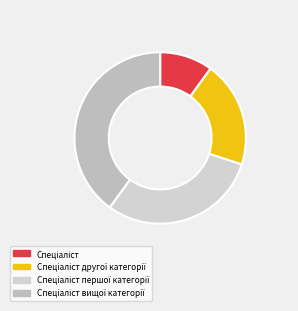

Count the number of slices in the pie.

4